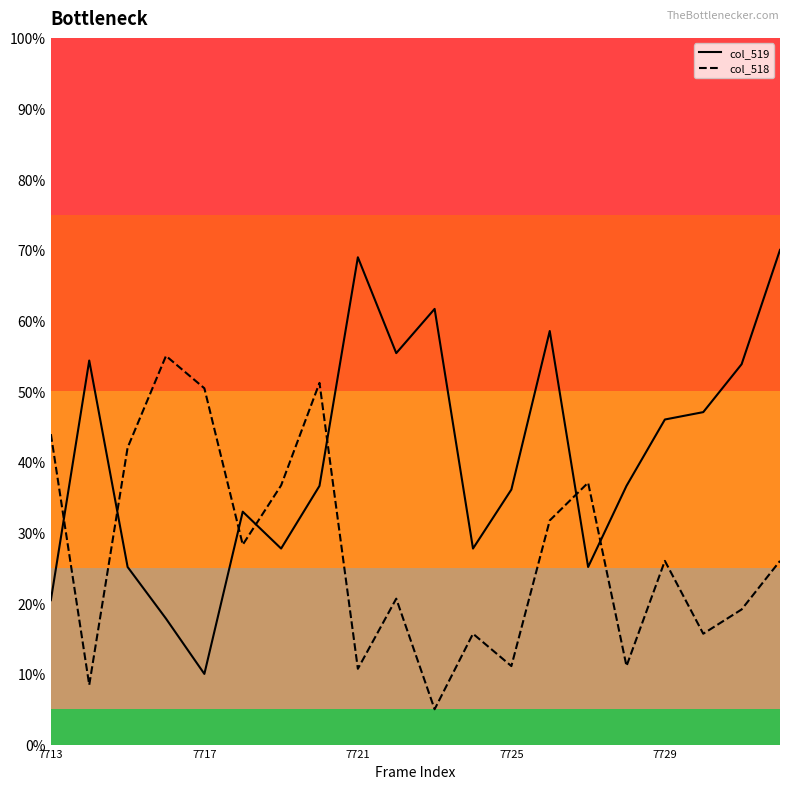

What is the value of the col_519 point at the 12th from the left?

27.7